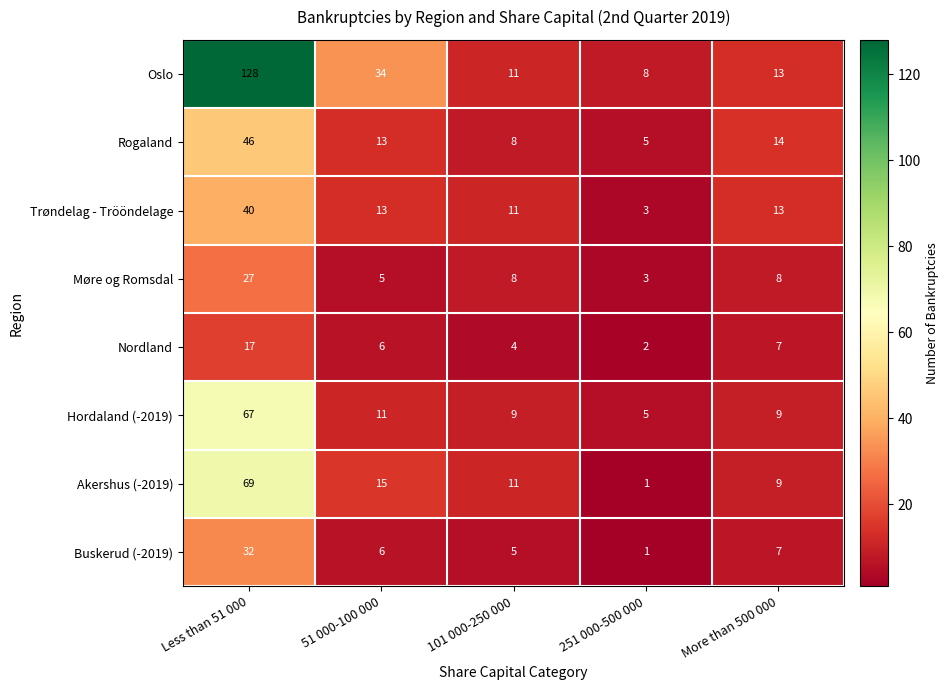

What is the maximum value shown in the chart?

128